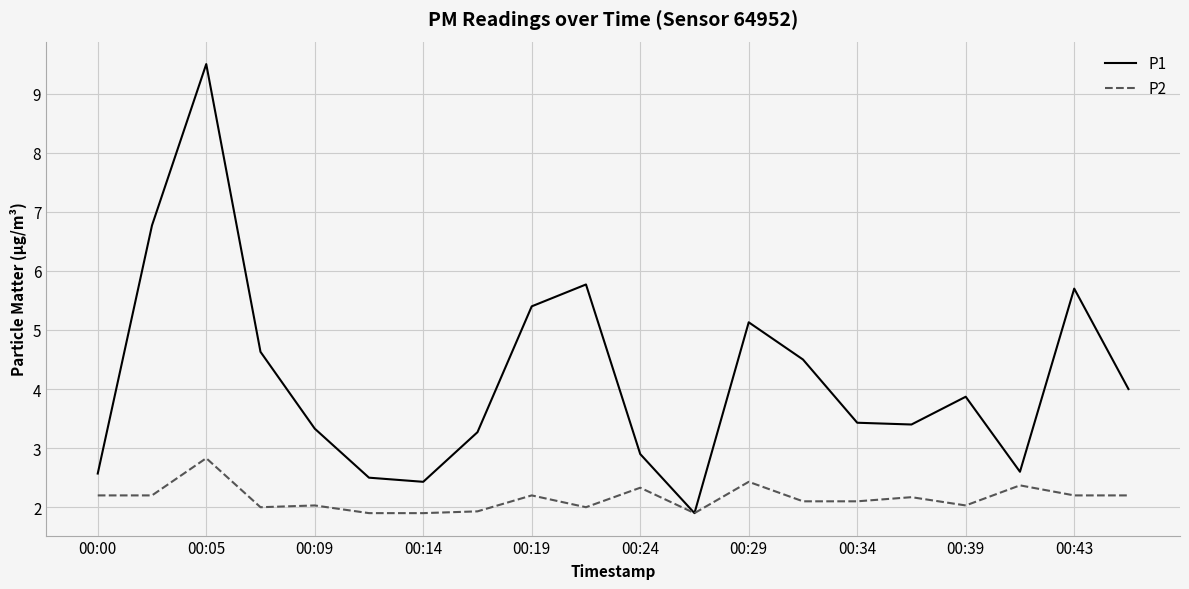

List the series in order of their peak value, highest first.

P1, P2